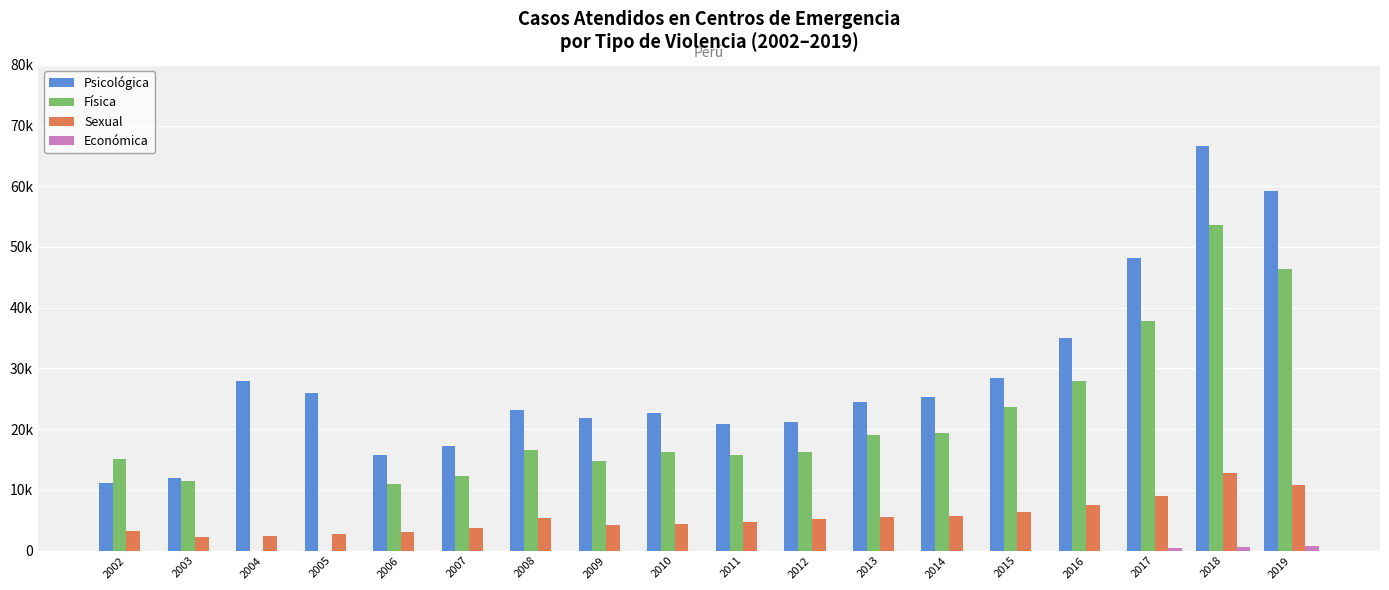

True or false: Física has a value of 4572 at 2006.

False